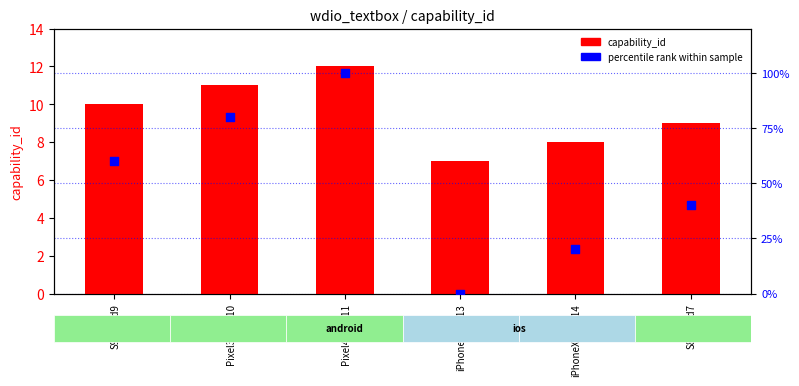

Which series has the largest total across all categories?

percentile rank within sample